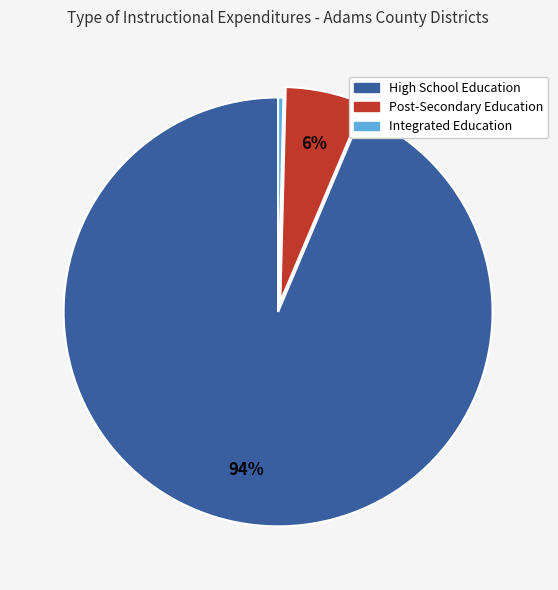

Is there a majority slice in this chart?

Yes